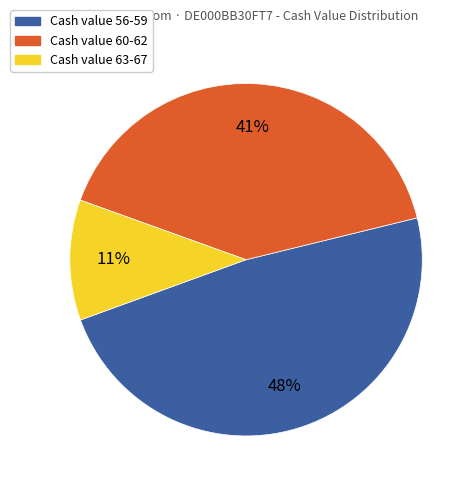

To the nearest percent, what is the difference between the largest and smallest slice percentages?

37%